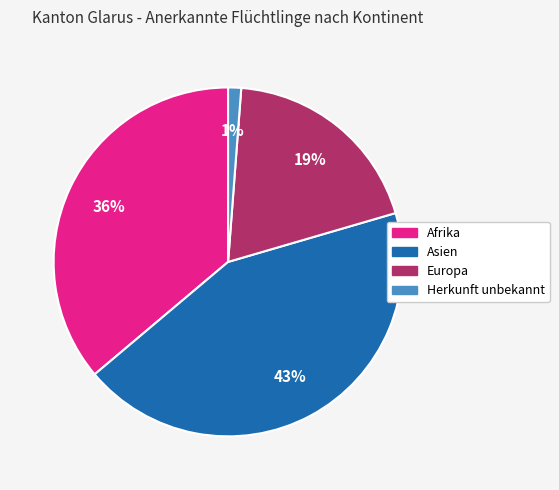

To the nearest percent, what is the difference between the largest and smallest slice percentages?

42%